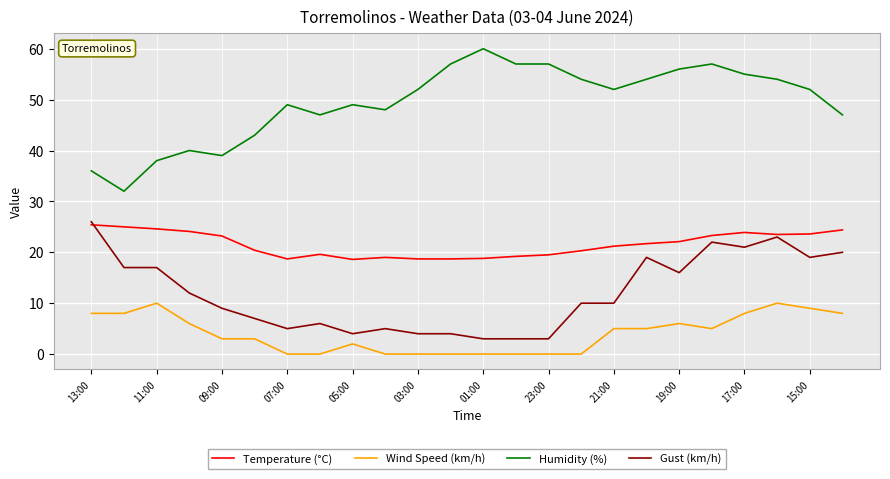

List the series in order of their overall mean, lowest first.

Wind Speed (km/h), Gust (km/h), Temperature (°C), Humidity (%)